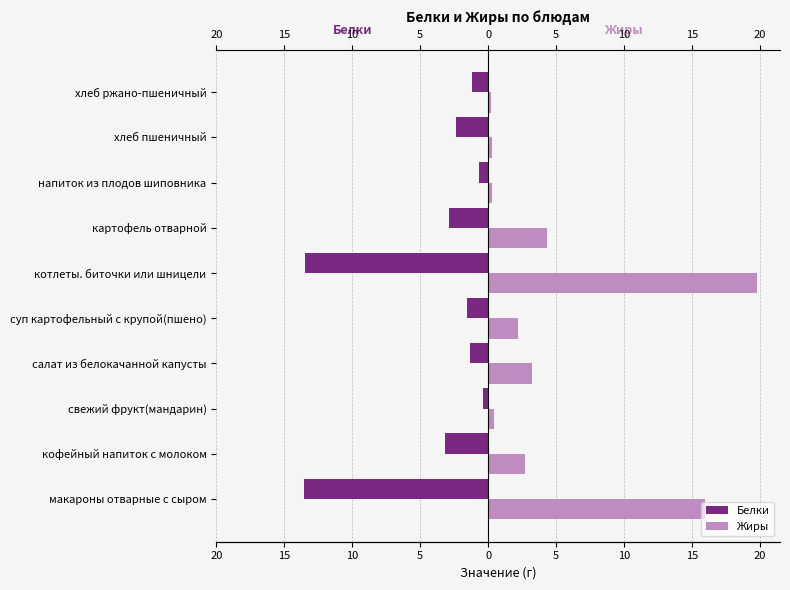

At how many categories does at least one series exceed -4?

10